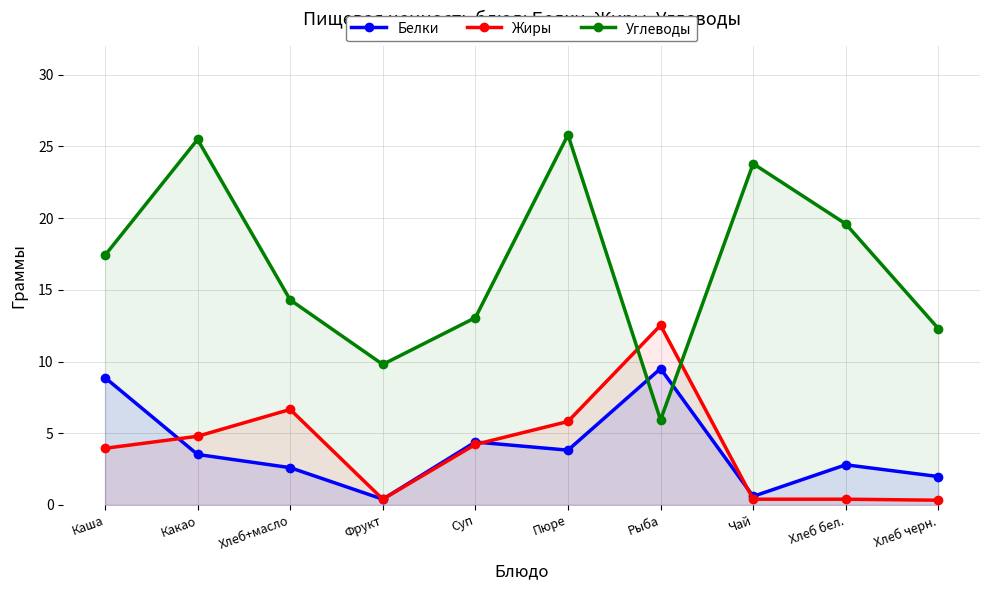

Between Хлеб черн. and Фрукт, which is larger?

Хлеб черн.